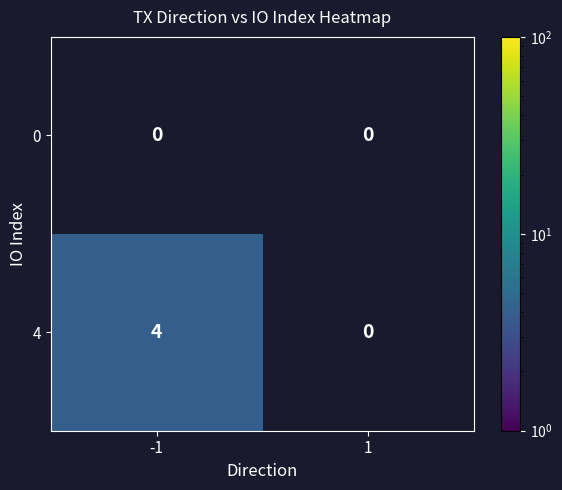

What is the spread (max minus min) of values at -1?

4